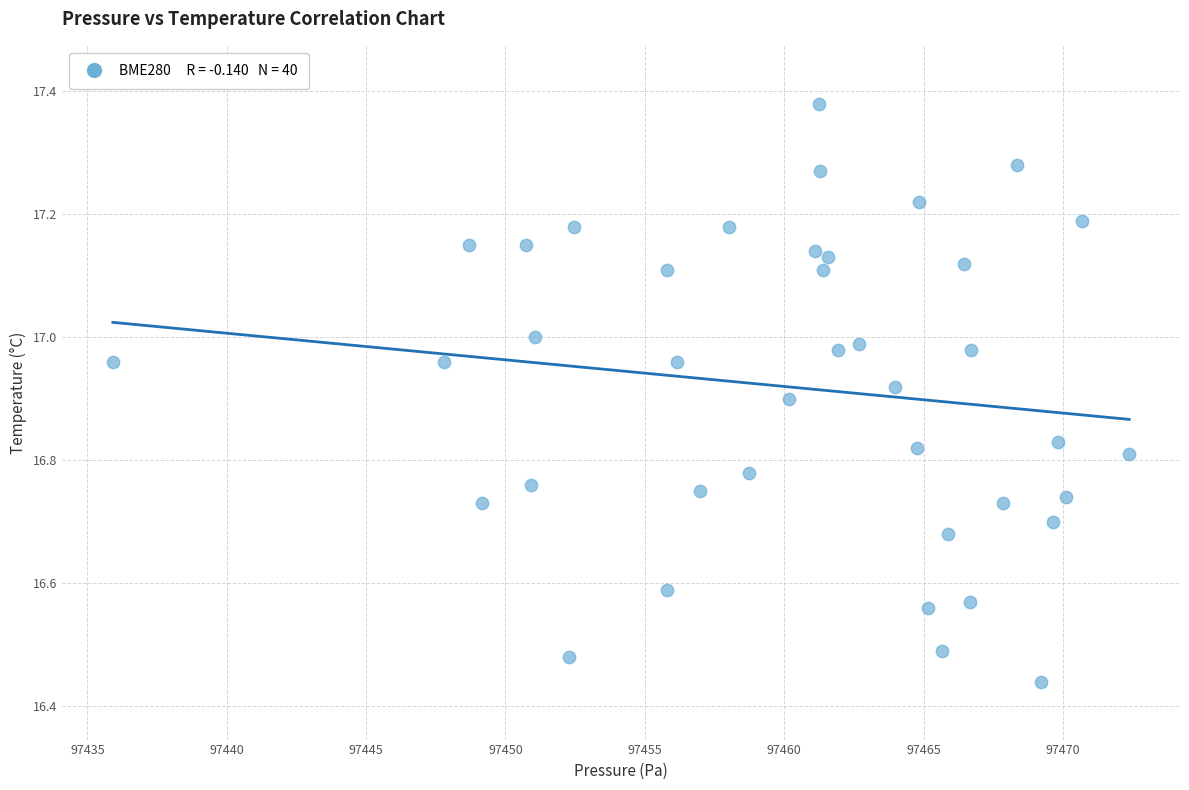

What is the range of Y values (max minus min)?

0.9